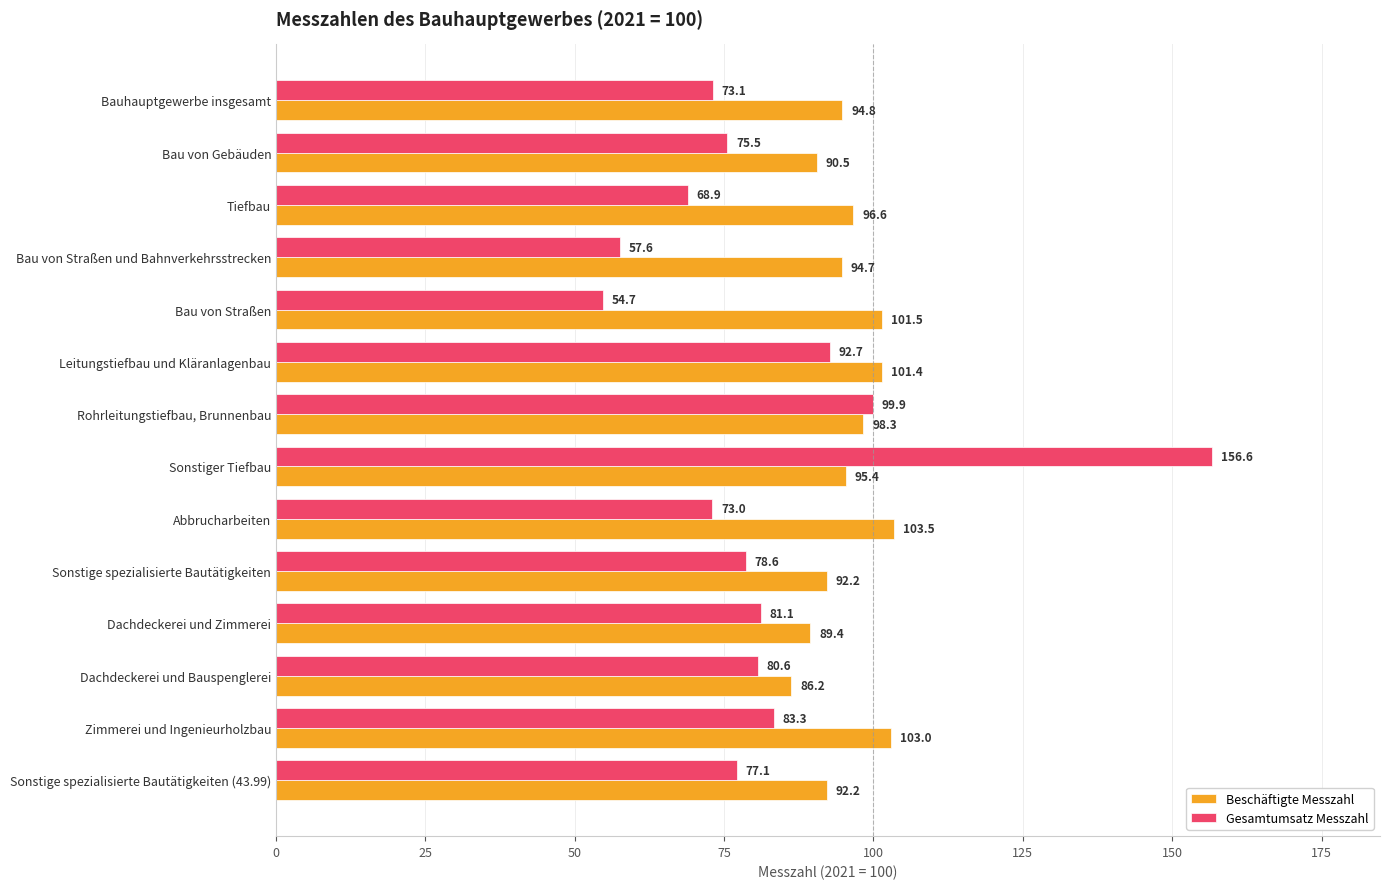

Is the value of Beschäftigte Messzahl at Bau von Straßen und Bahnverkehrsstrecken greater than the value of Gesamtumsatz Messzahl at Sonstige spezialisierte Bautätigkeiten?

Yes